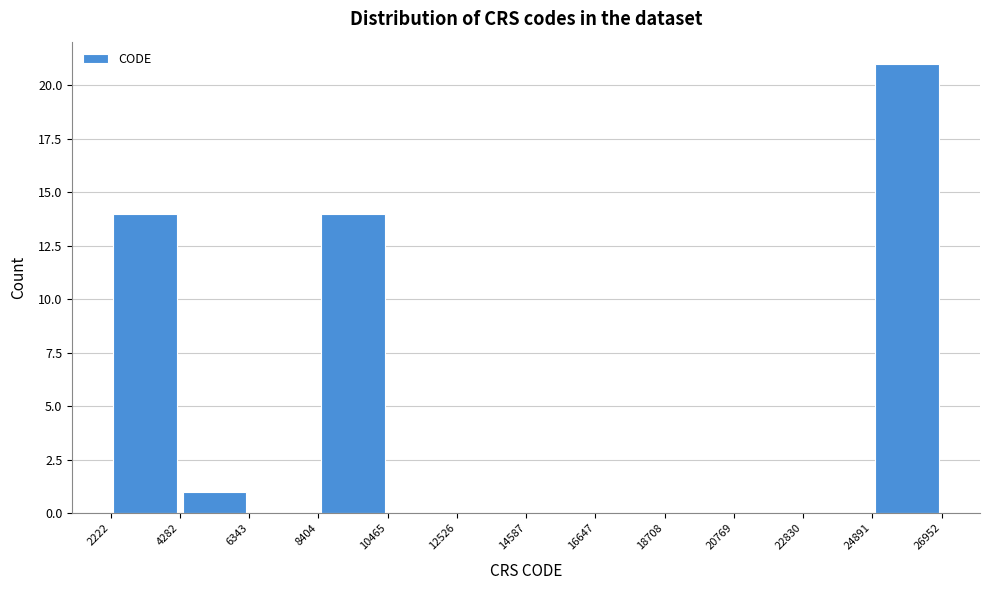

Reading left to right, transcribe this chart: for each bar, give the range it covers on the x-axis and its height. The values are not printed on the chart, so give them approximately, as read against the axis.

2222 to 4282: 14
4282 to 6343: 1
6343 to 8404: 0
8404 to 10465: 14
10465 to 12526: 0
12526 to 14587: 0
14587 to 16647: 0
16647 to 18708: 0
18708 to 20769: 0
20769 to 22830: 0
22830 to 24891: 0
24891 to 26952: 21